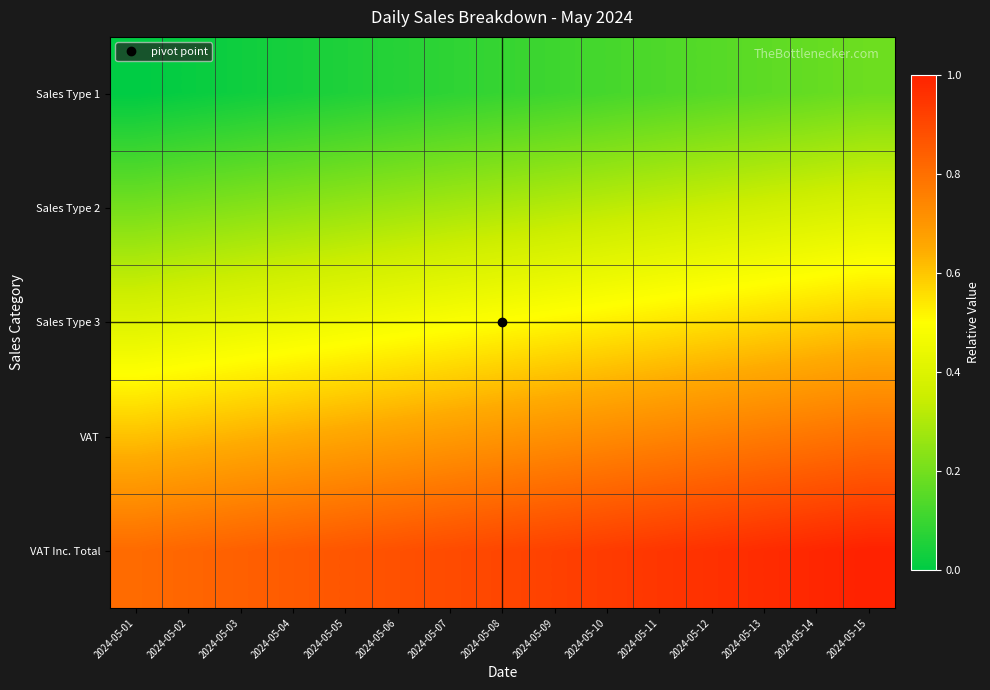

Reading left to right, list all the values displayed in this chart.

Sales Type 1: 2024-05-01=0.0	2024-05-02=0.0	2024-05-03=0.0	2024-05-04=0.0	2024-05-05=0.1	2024-05-06=0.1	2024-05-07=0.1	2024-05-08=0.1	2024-05-09=0.1	2024-05-10=0.1	2024-05-11=0.1	2024-05-12=0.1	2024-05-13=0.2	2024-05-14=0.2	2024-05-15=0.2
Sales Type 2: 2024-05-01=0.2	2024-05-02=0.2	2024-05-03=0.2	2024-05-04=0.2	2024-05-05=0.3	2024-05-06=0.3	2024-05-07=0.3	2024-05-08=0.3	2024-05-09=0.3	2024-05-10=0.3	2024-05-11=0.3	2024-05-12=0.4	2024-05-13=0.4	2024-05-14=0.4	2024-05-15=0.4
Sales Type 3: 2024-05-01=0.4	2024-05-02=0.4	2024-05-03=0.4	2024-05-04=0.4	2024-05-05=0.5	2024-05-06=0.5	2024-05-07=0.5	2024-05-08=0.5	2024-05-09=0.5	2024-05-10=0.5	2024-05-11=0.5	2024-05-12=0.6	2024-05-13=0.6	2024-05-14=0.6	2024-05-15=0.6
VAT: 2024-05-01=0.6	2024-05-02=0.6	2024-05-03=0.6	2024-05-04=0.6	2024-05-05=0.7	2024-05-06=0.7	2024-05-07=0.7	2024-05-08=0.7	2024-05-09=0.7	2024-05-10=0.7	2024-05-11=0.7	2024-05-12=0.8	2024-05-13=0.8	2024-05-14=0.8	2024-05-15=0.8
VAT Inc. Total: 2024-05-01=0.8	2024-05-02=0.8	2024-05-03=0.8	2024-05-04=0.9	2024-05-05=0.9	2024-05-06=0.9	2024-05-07=0.9	2024-05-08=0.9	2024-05-09=0.9	2024-05-10=0.9	2024-05-11=0.9	2024-05-12=1.0	2024-05-13=1.0	2024-05-14=1.0	2024-05-15=1.0